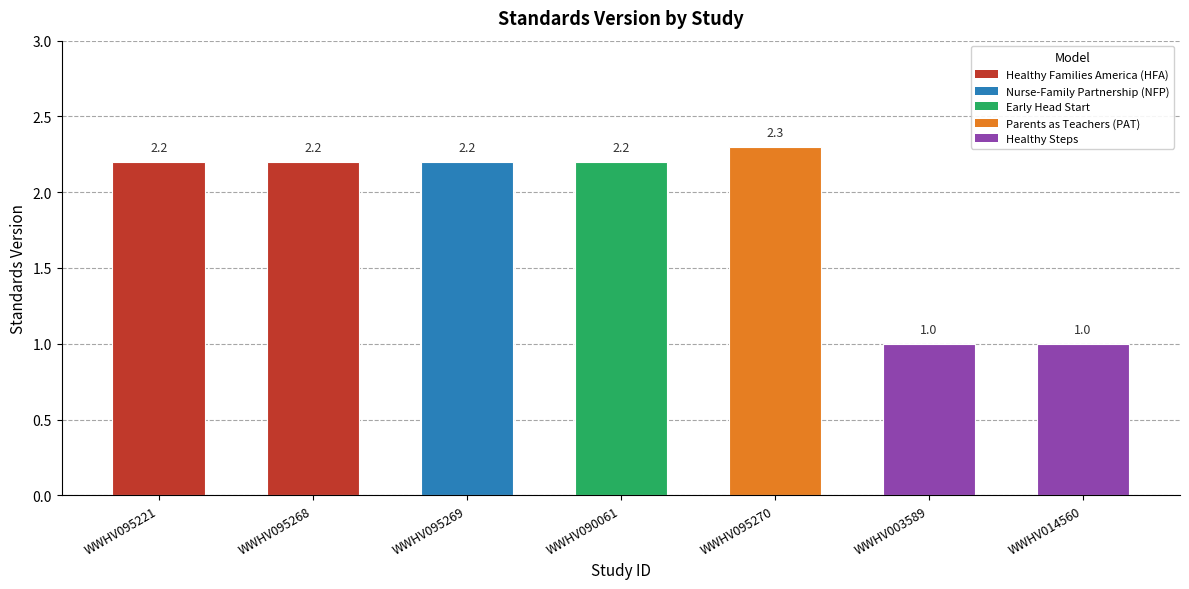

How many bars are there in total?

7